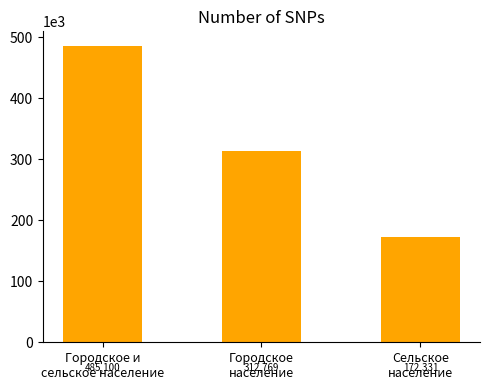

At which label is the value closest to 328715?

Городское
население